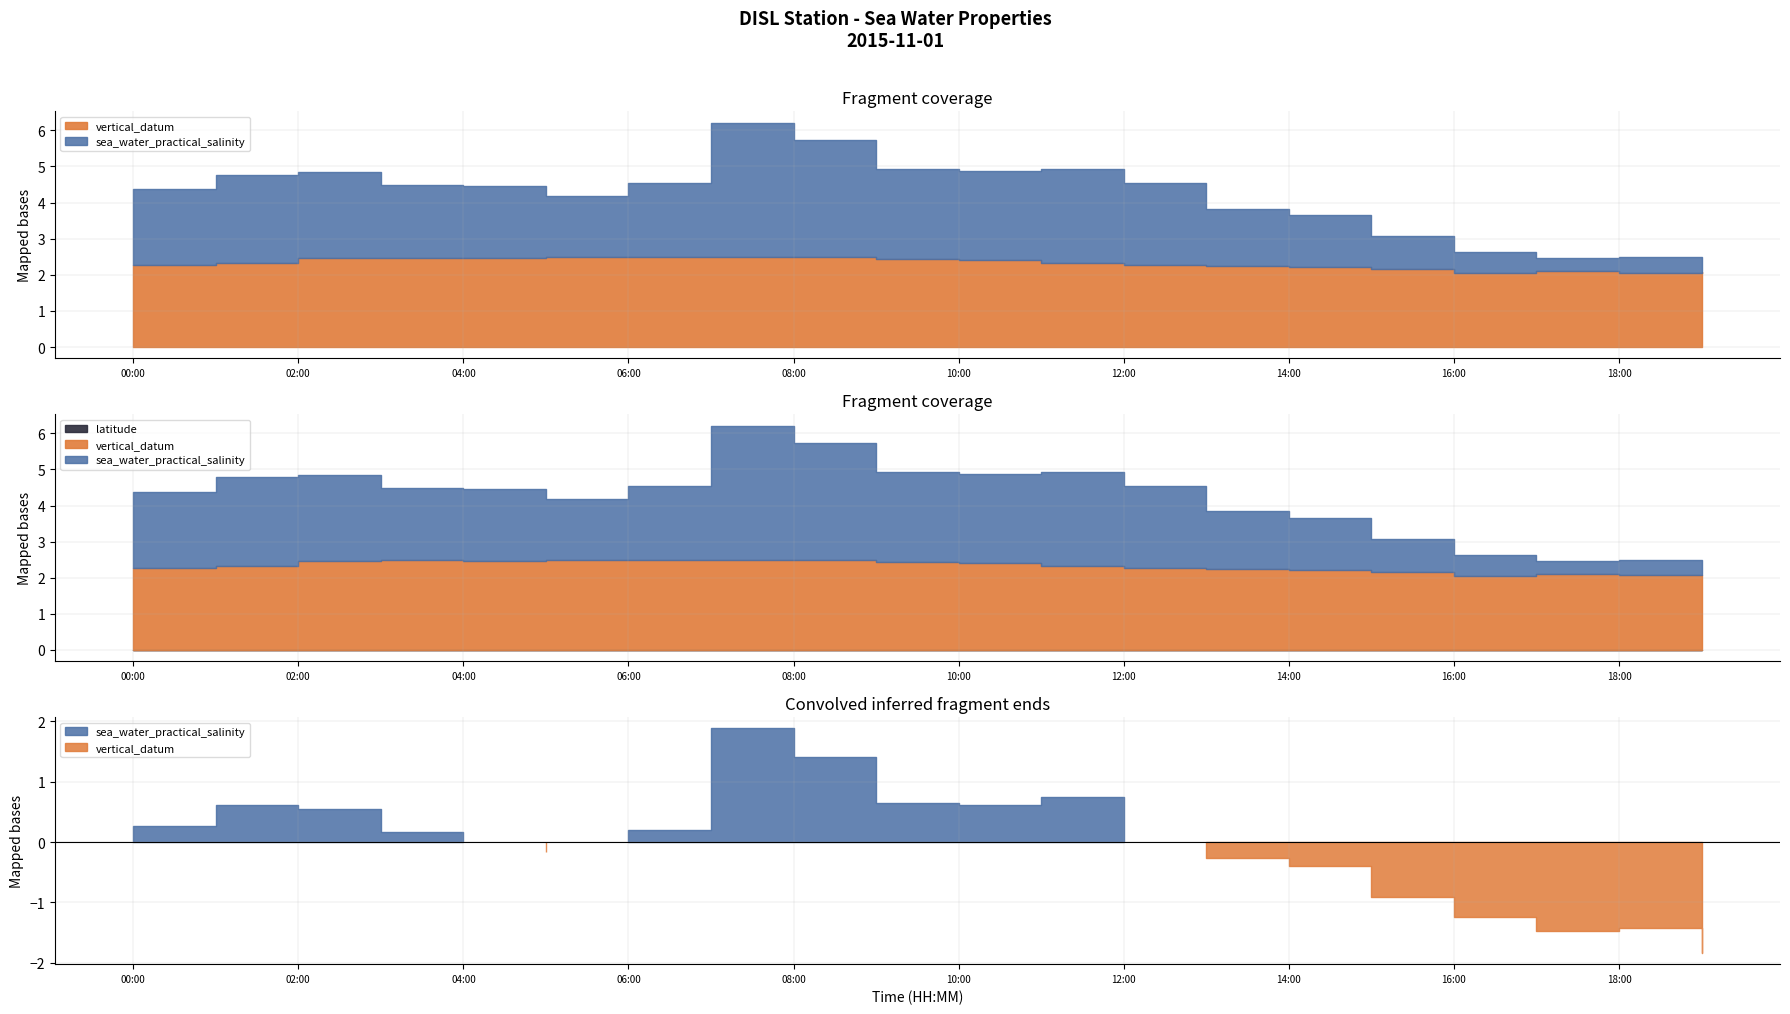

What position from the right is 2015-11-01T09:00?

11